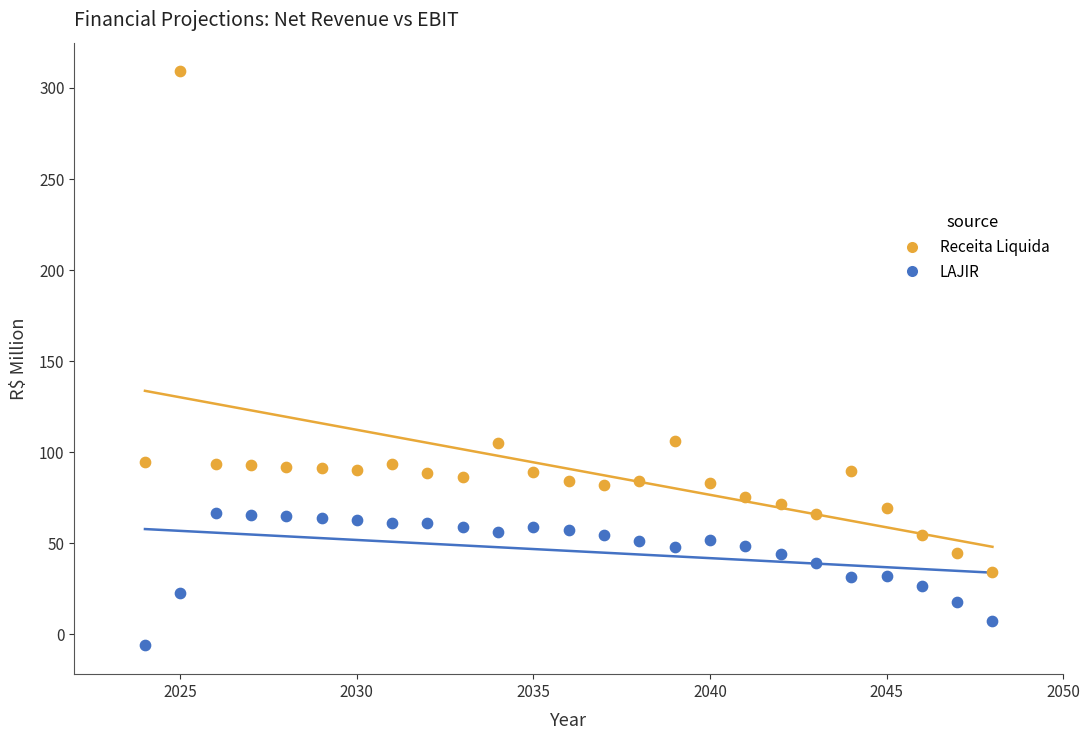

Which series reaches the minimum Y coordinate?

LAJIR